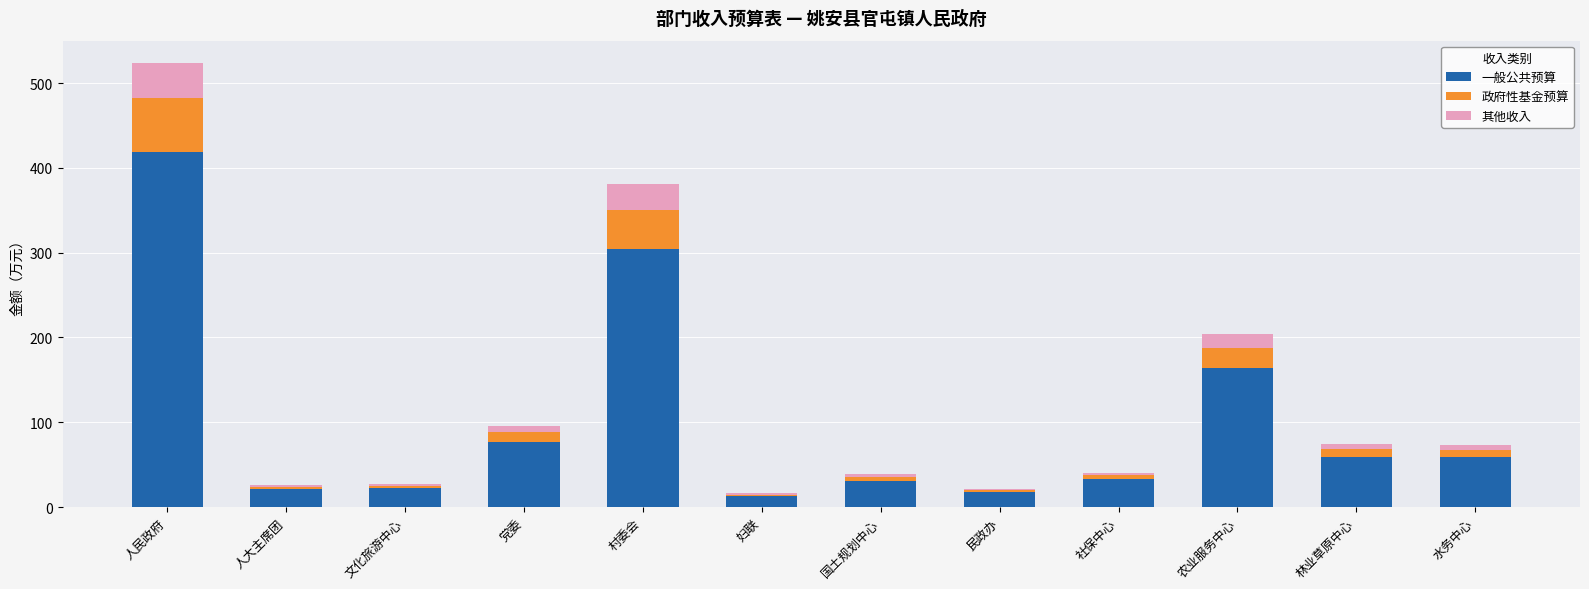

What is the maximum value for 一般公共预算?

419.1